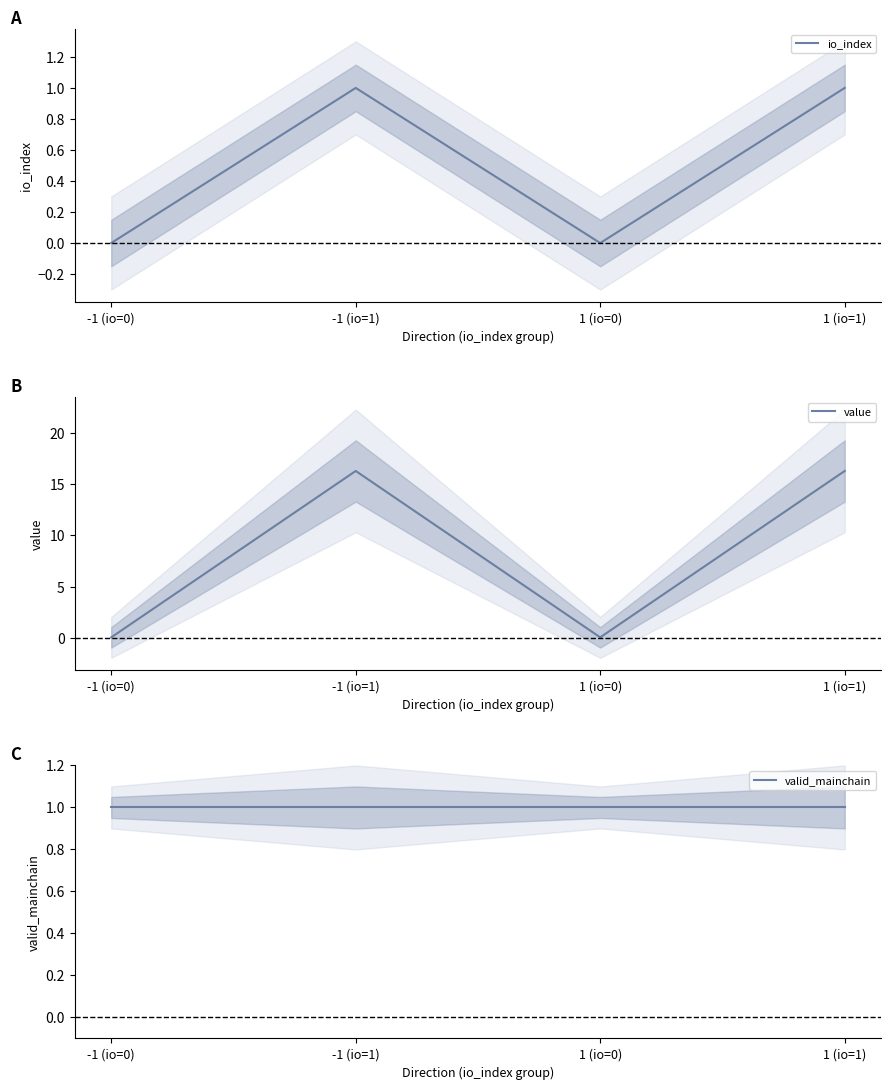

How many distinct data groups are displayed?

3